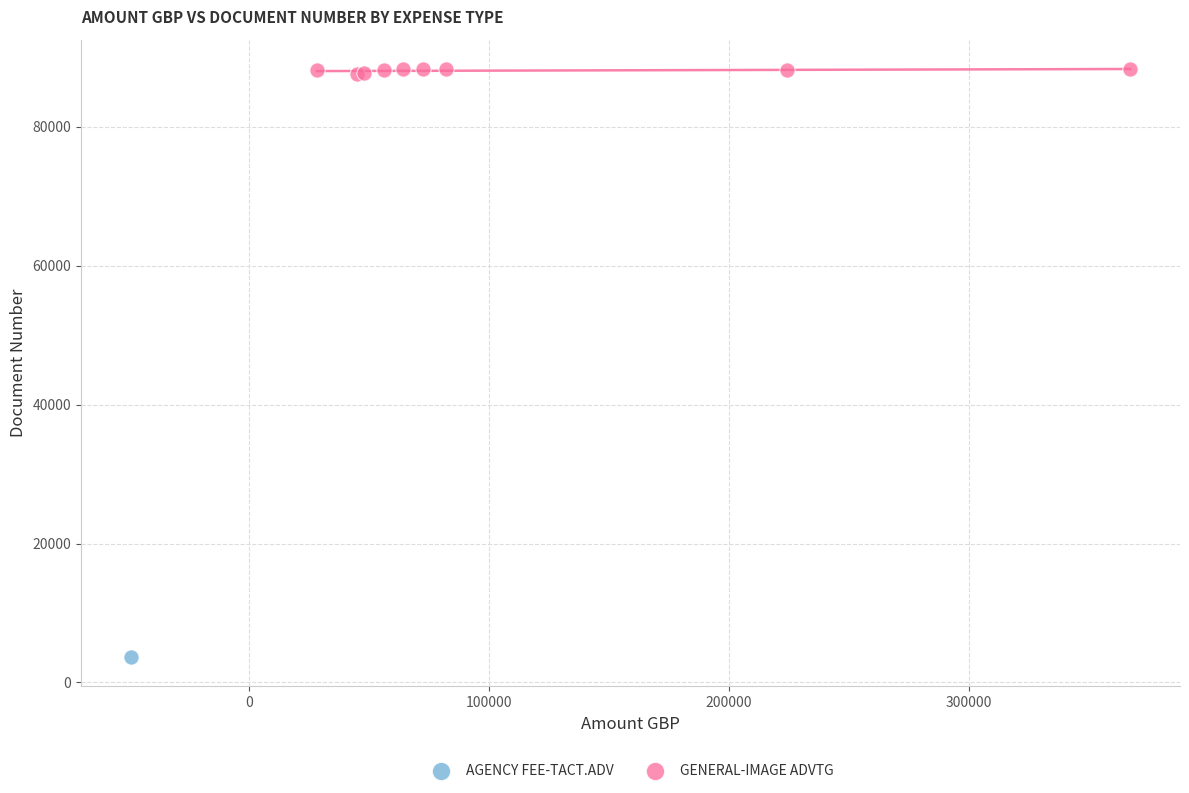

What are all the series names shown in the legend?

AGENCY FEE-TACT.ADV, GENERAL-IMAGE ADVTG